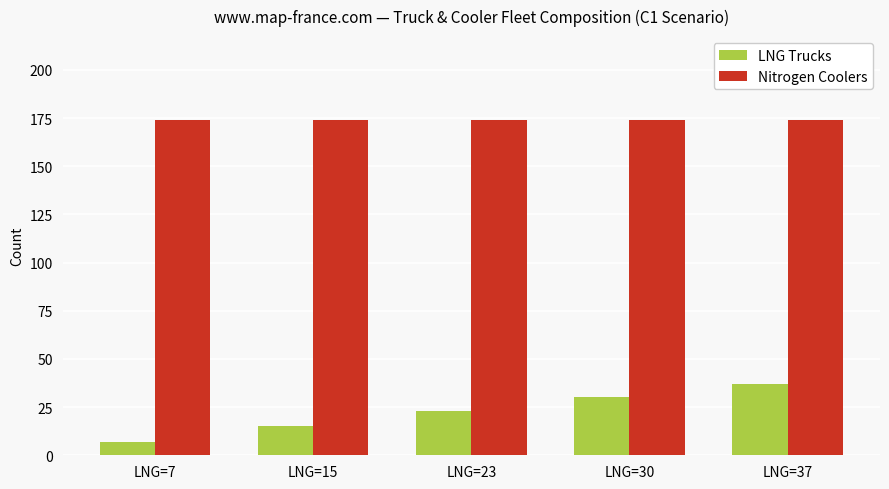

Where is LNG Trucks nearest to the value 22?

LNG=23